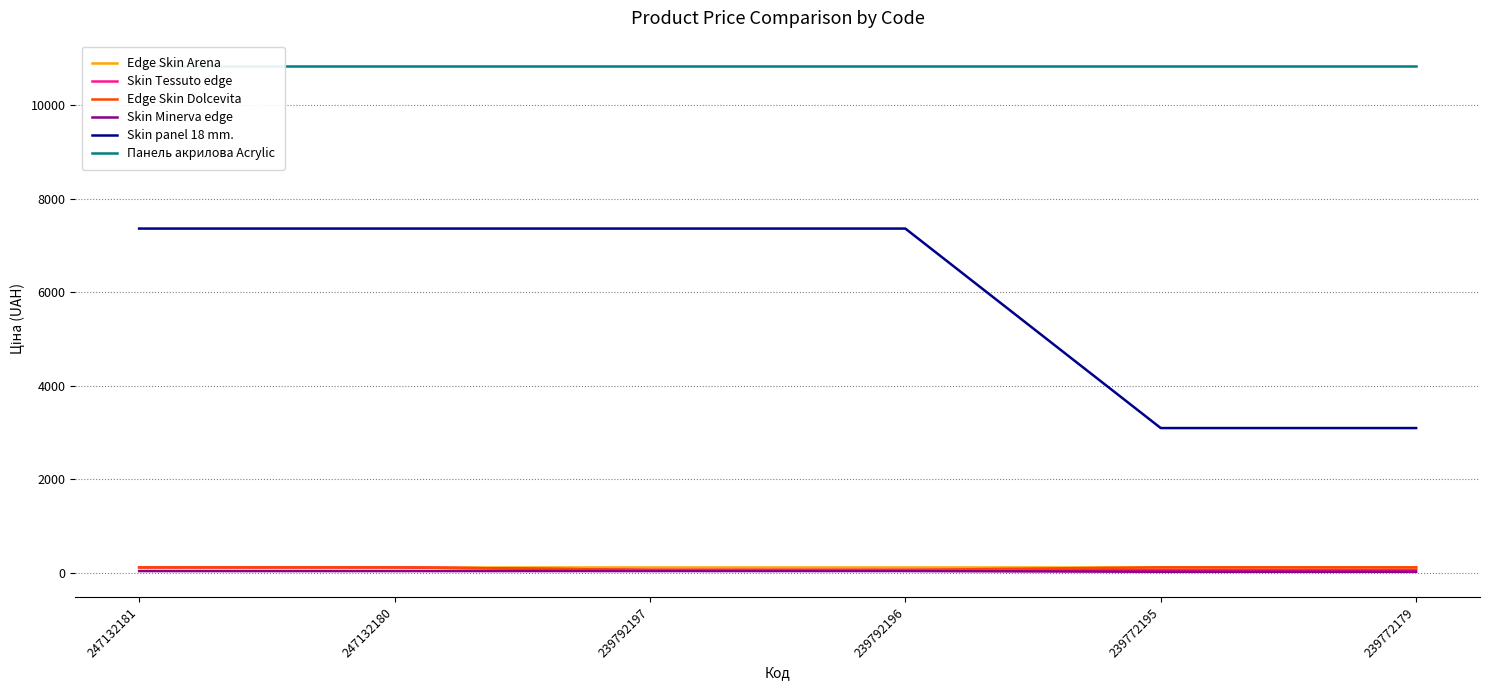

Reading left to right, transcribe all the data shown in this chart.

Edge Skin Arena: 110.5	110.5	110.5	110.5	110.5	110.5
Skin Tessuto edge: 110.5	110.5	55.3	55.3	55.3	55.3
Edge Skin Dolcevita: 110.5	110.5	55.3	55.3	110.5	110.5
Skin Minerva edge: 30.9	30.9	30.9	30.9	15.5	15.5
Skin panel 18 mm.: 7360.2	7360.2	7360.2	7360.2	3091.3	3091.3
Панель акрилова Acrylic: 10840.1	10840.1	10840.1	10840.1	10840.1	10840.1